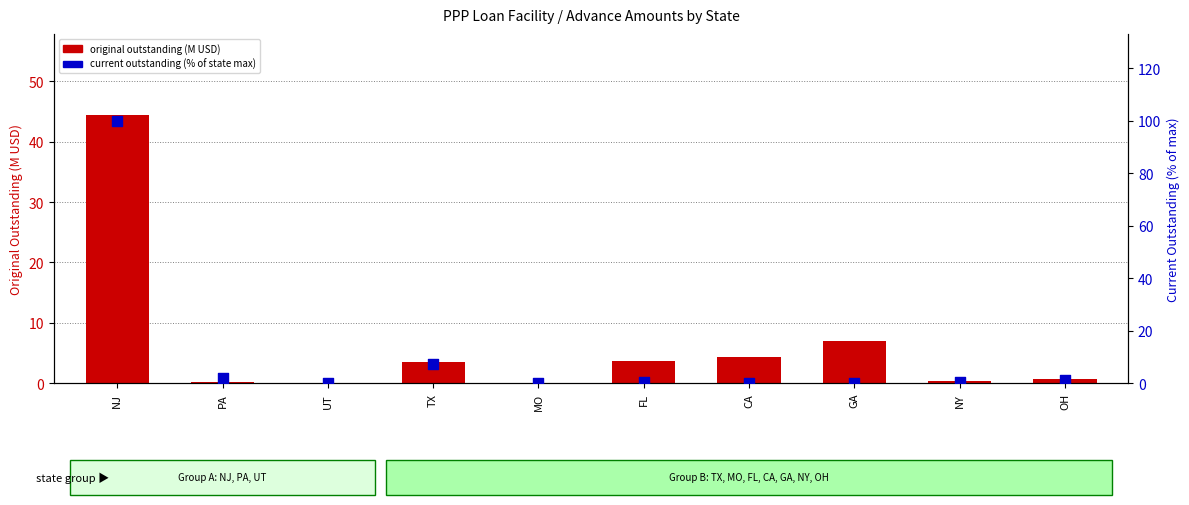

Which series has the largest total across all categories?

Current Outstanding (% of max)